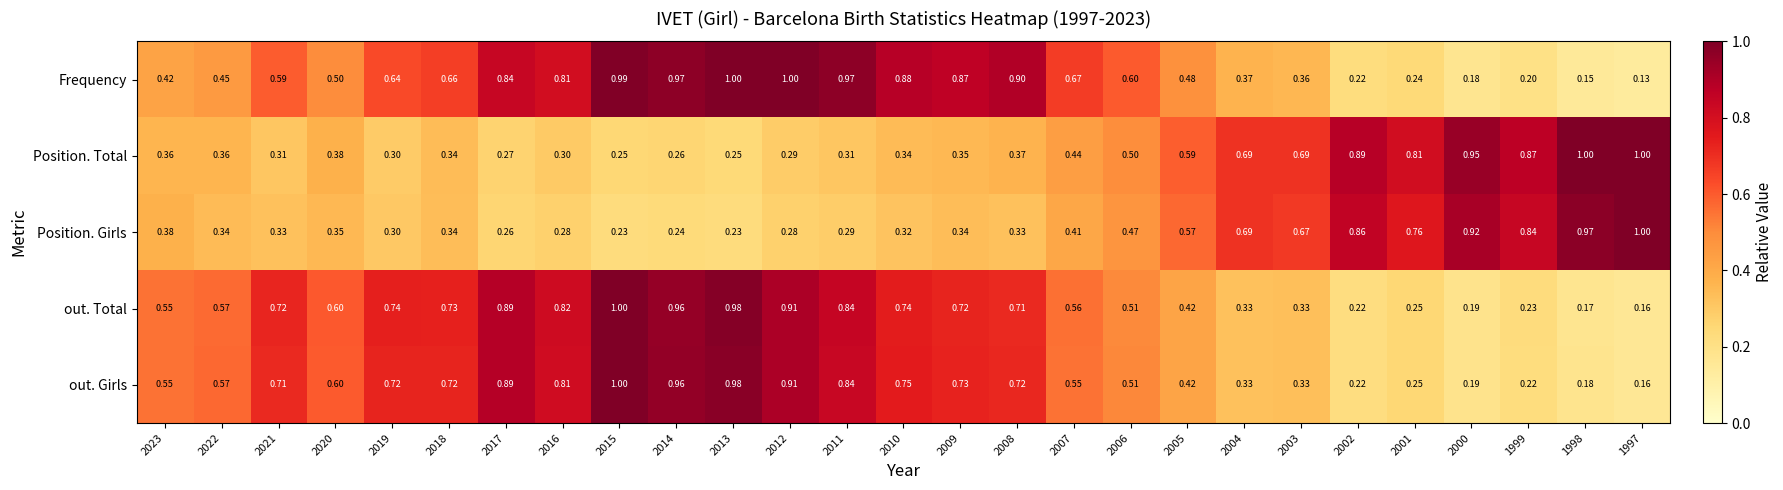

Which series has the widest spread of values?

Frequency